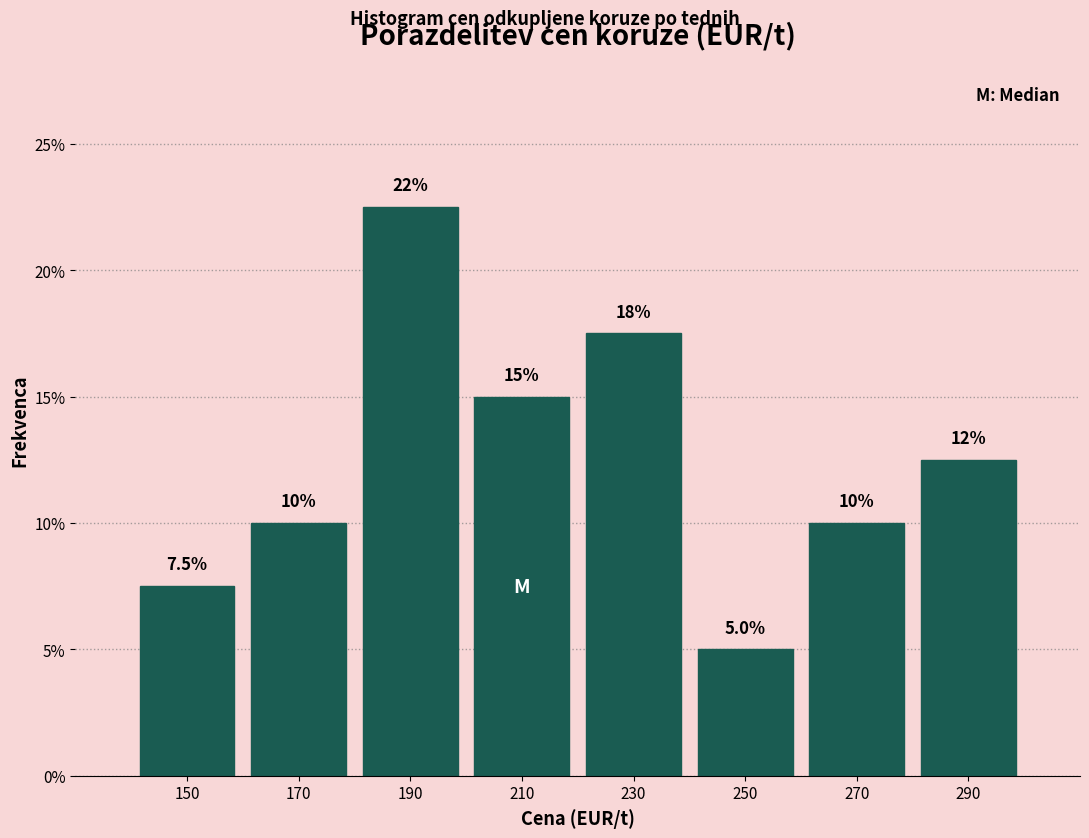

Over which range of the x-axis is the bar tallest?

180 to 200